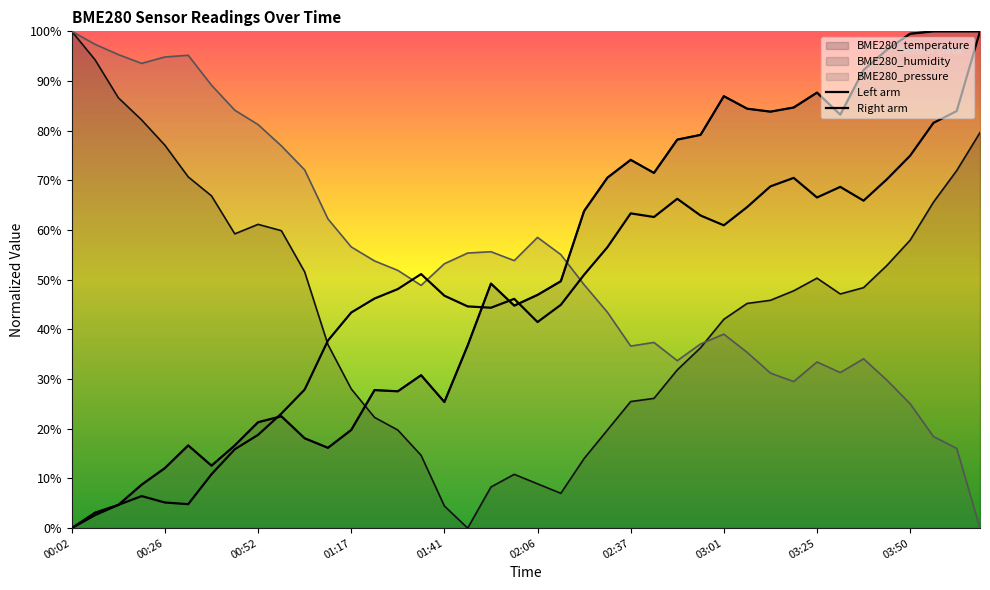

After their last crossing, which series has the higher values: BME280_humidity or BME280_pressure?

BME280_humidity